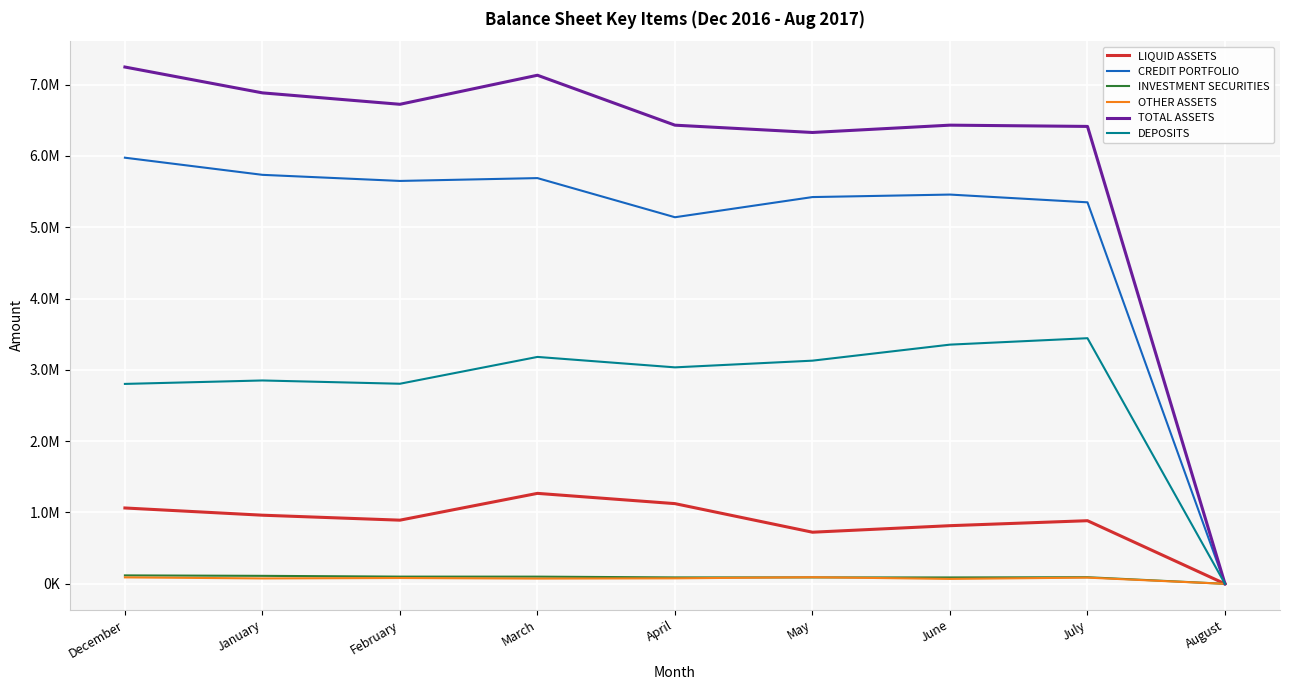

Which series has the largest total across all categories?

TOTAL ASSETS